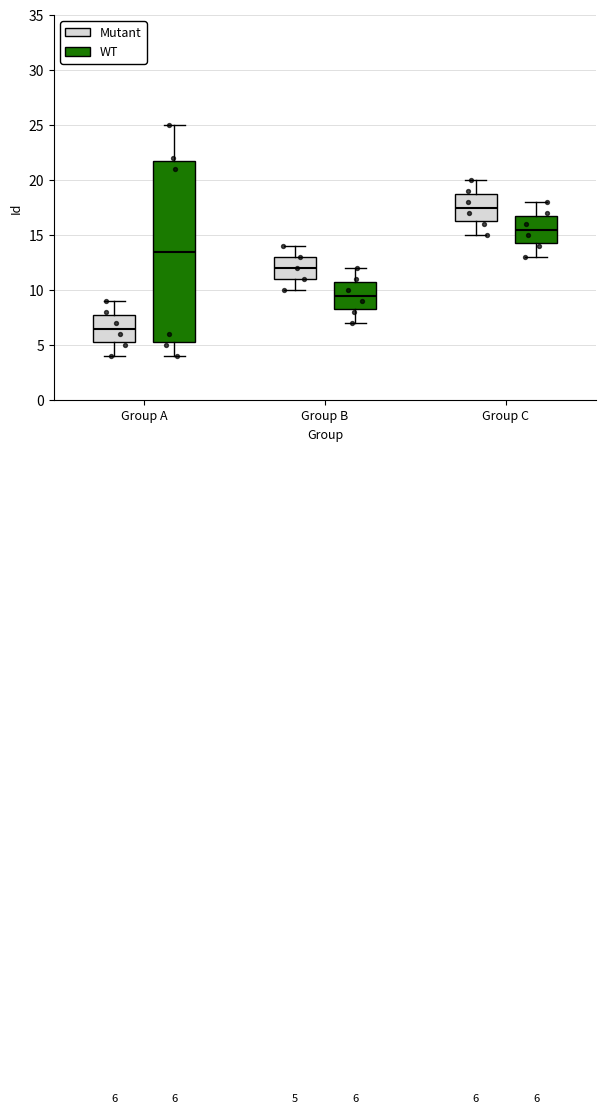

Which box has the lowest median line?

Group A (Mutant)